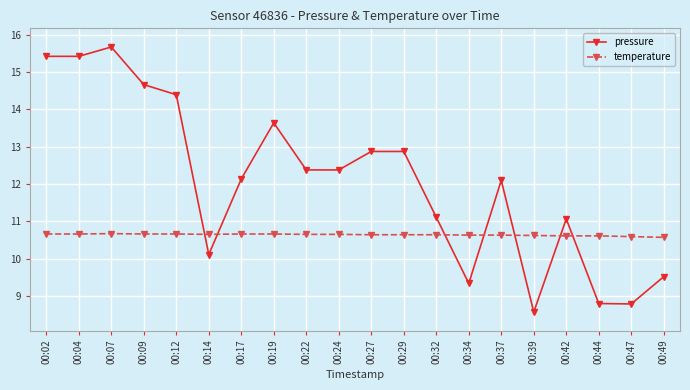

Which series changed the most between 00:14 and 00:34?

pressure